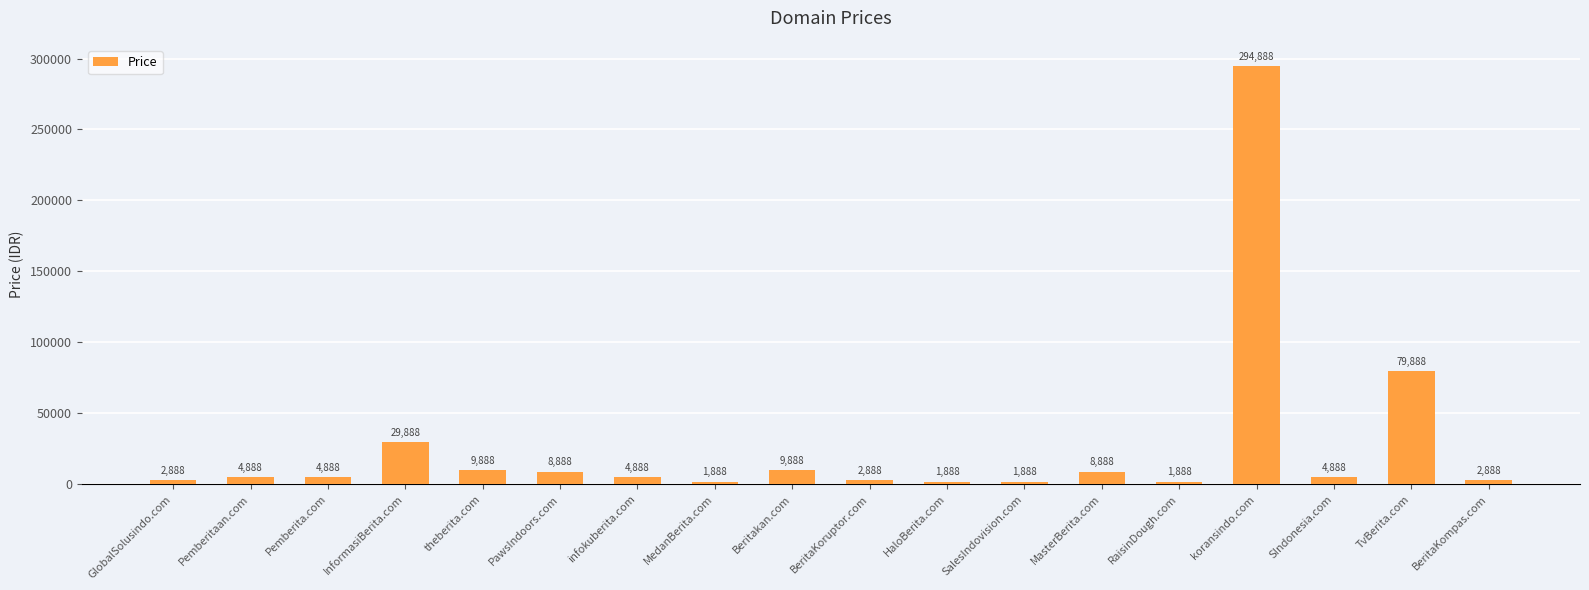

Read the value at theberita.com, to the nearest 100.

9900